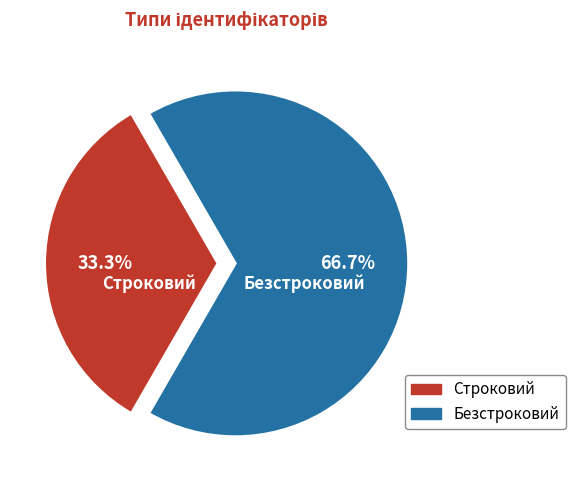

Is it true that Строковий is 33% of the pie?

True